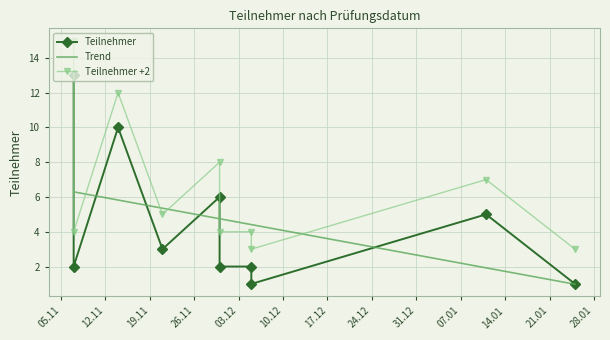

How many data points does each series have?

10